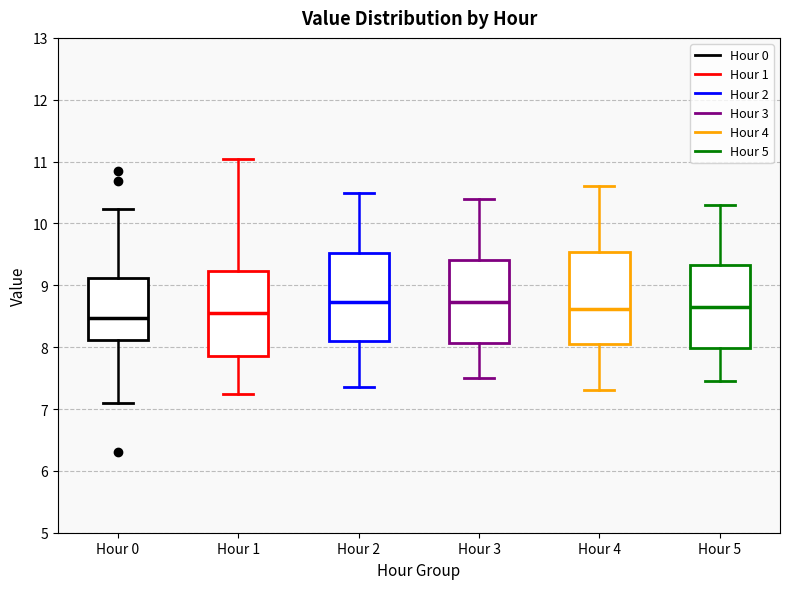

Where does the lower whisker of the box for Hour 2 end on the y-axis? The values are not printed on the chart, so give them approximately, as read against the axis.

7.4